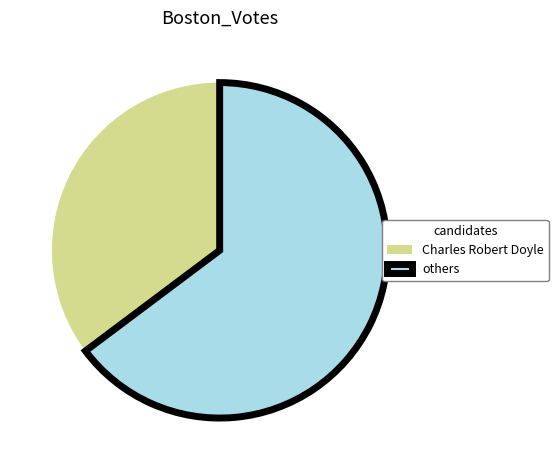

Which category has the biggest portion of the pie?

others